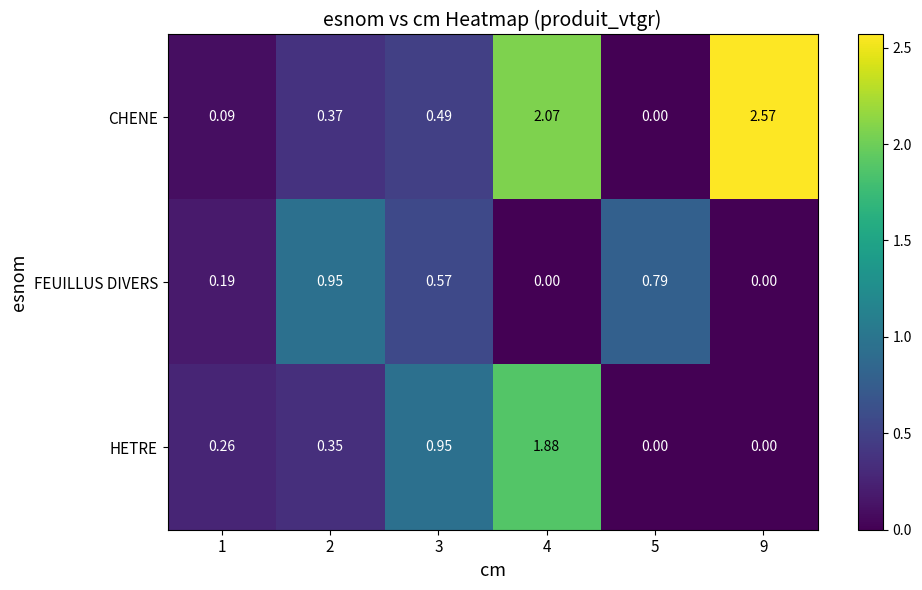

Rank the series by their average value, from lowest to highest.

FEUILLUS DIVERS, HETRE, CHENE